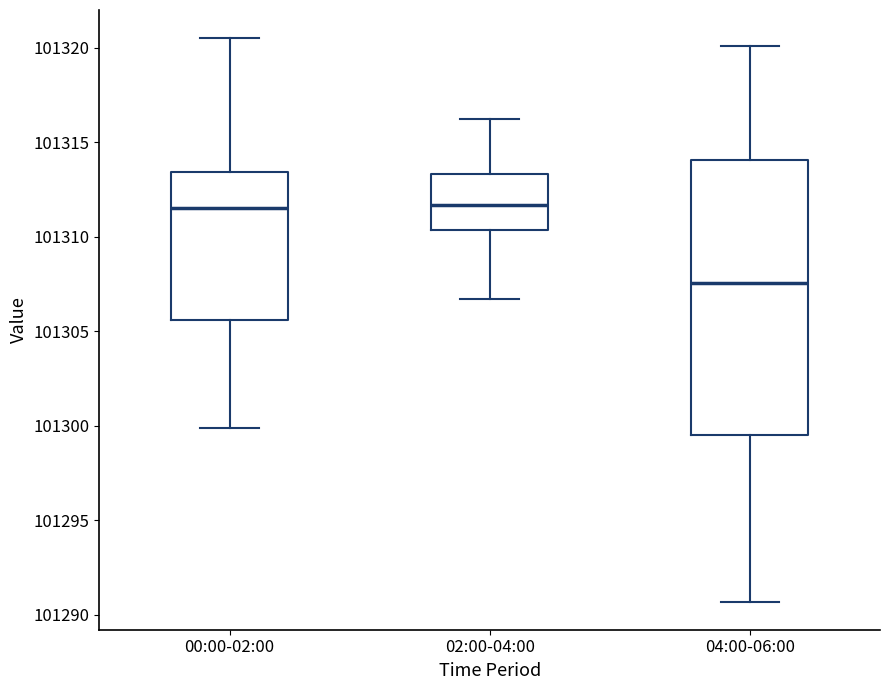

Comparing the boxes themselves (not the whiskers), which one is the tallest?

04:00-06:00